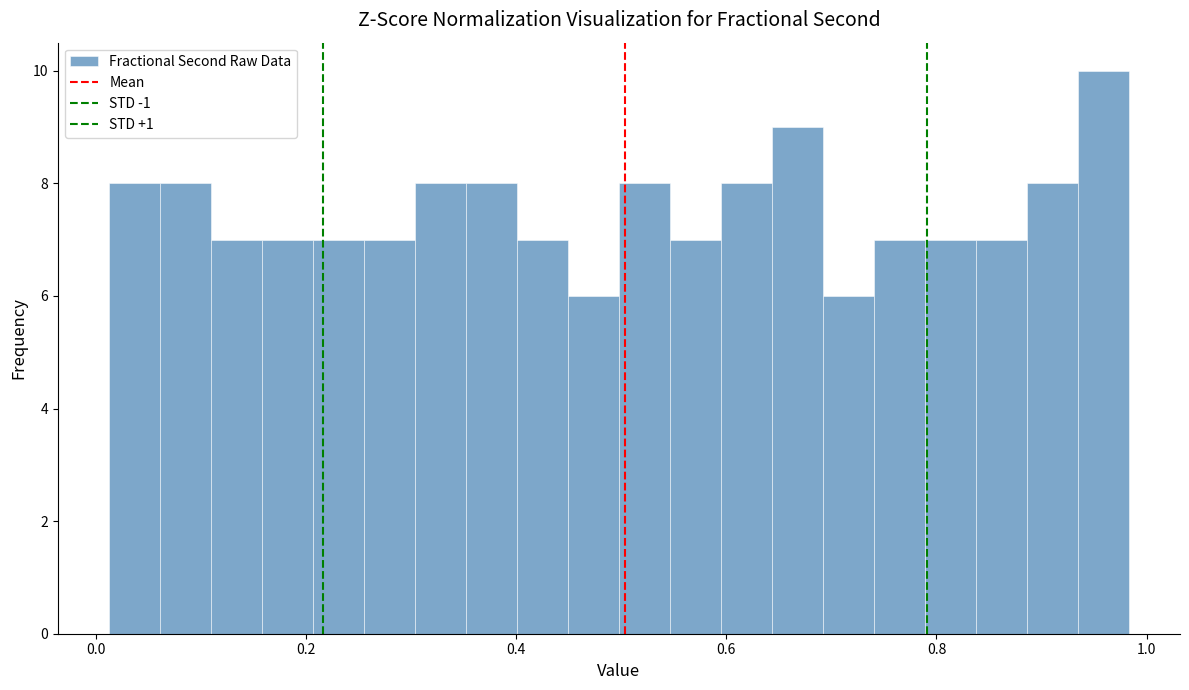

Read against the x-axis, roughly where is the centre of the tallest bar?

0.96